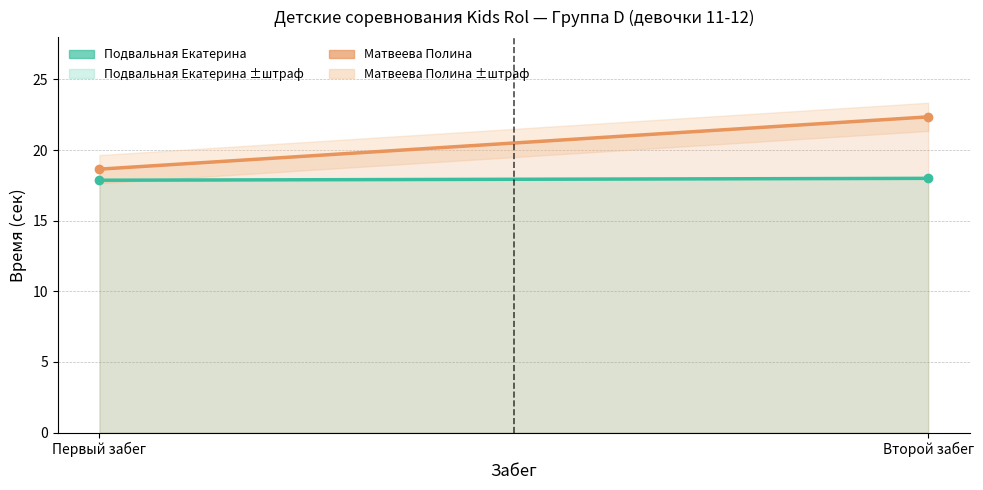

What is the label of the 1st point from the right?

Второй забег